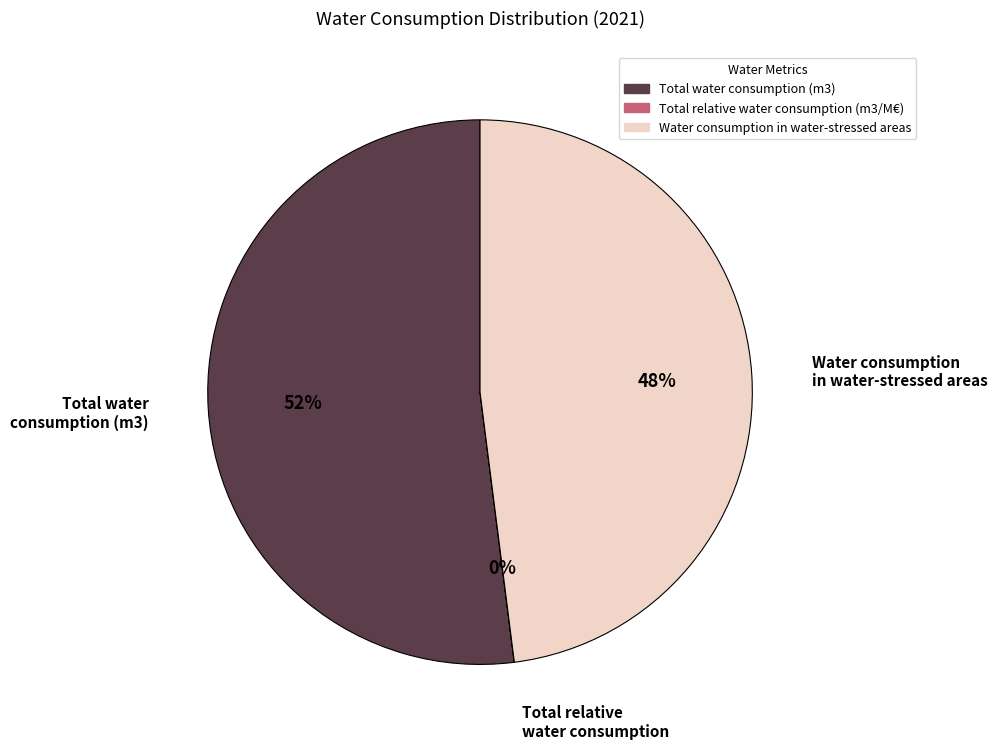

Which category accounts for the majority?

Total water consumption (m3)